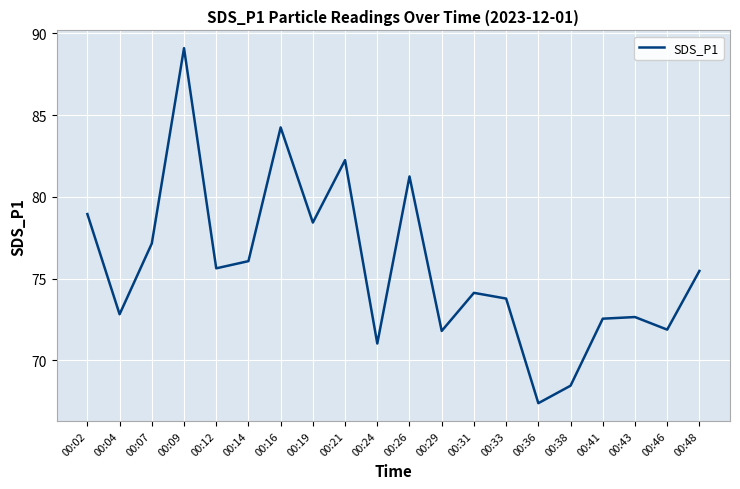

Between 00:41 and 00:07, which is larger?

00:07